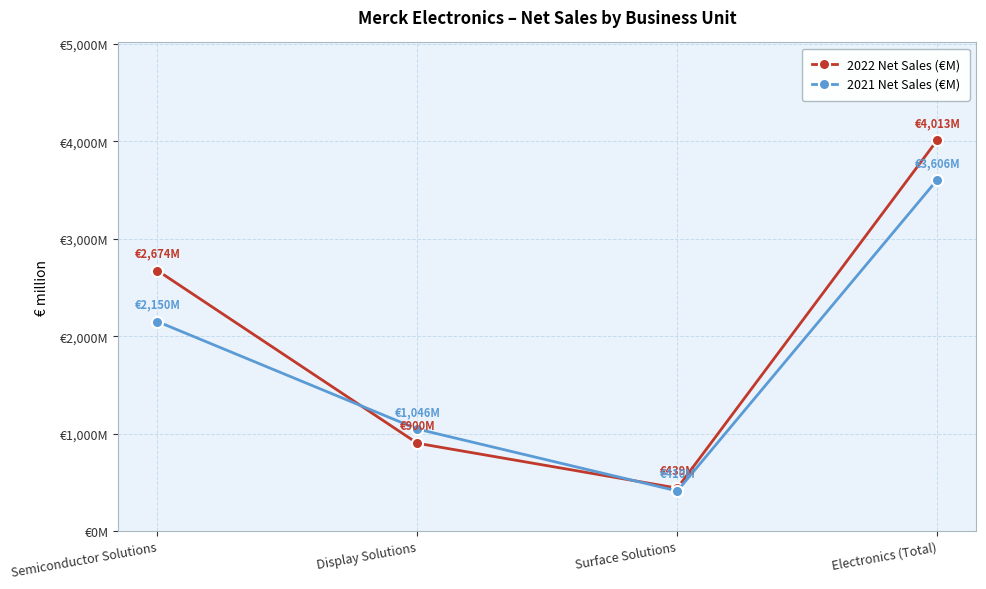

The value of 2022 Net Sales (€M) at Electronics (Total) is 4013. True or false?

True